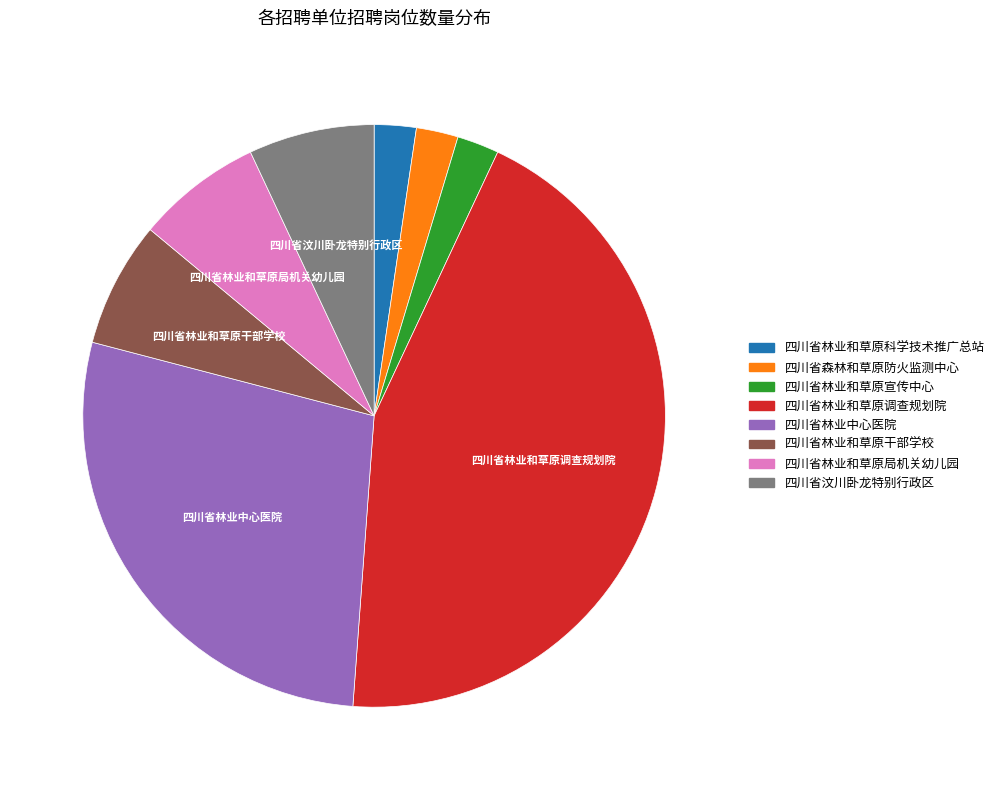

Is there a majority slice in this chart?

No